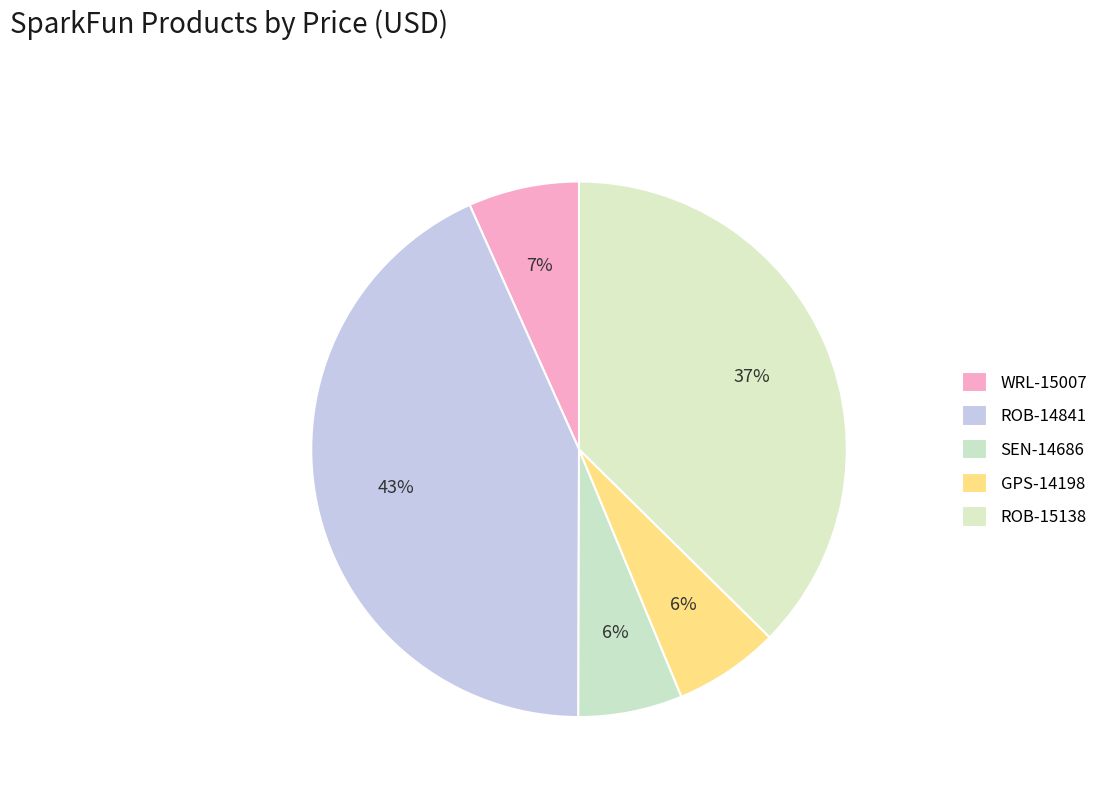

How many segments does this pie chart have?

5